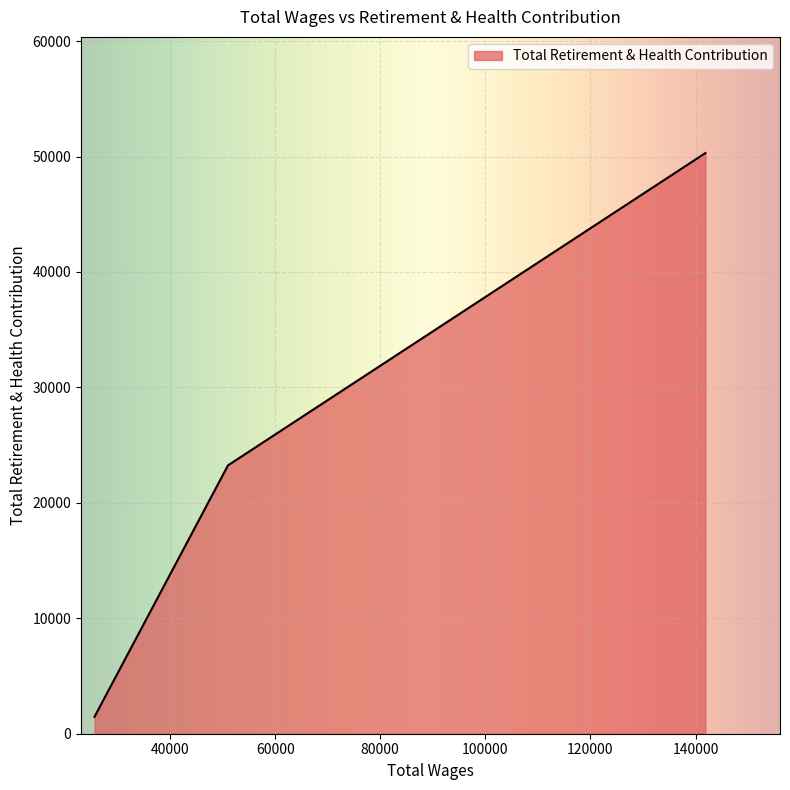

What is the difference between the maximum and minimum values?

48838